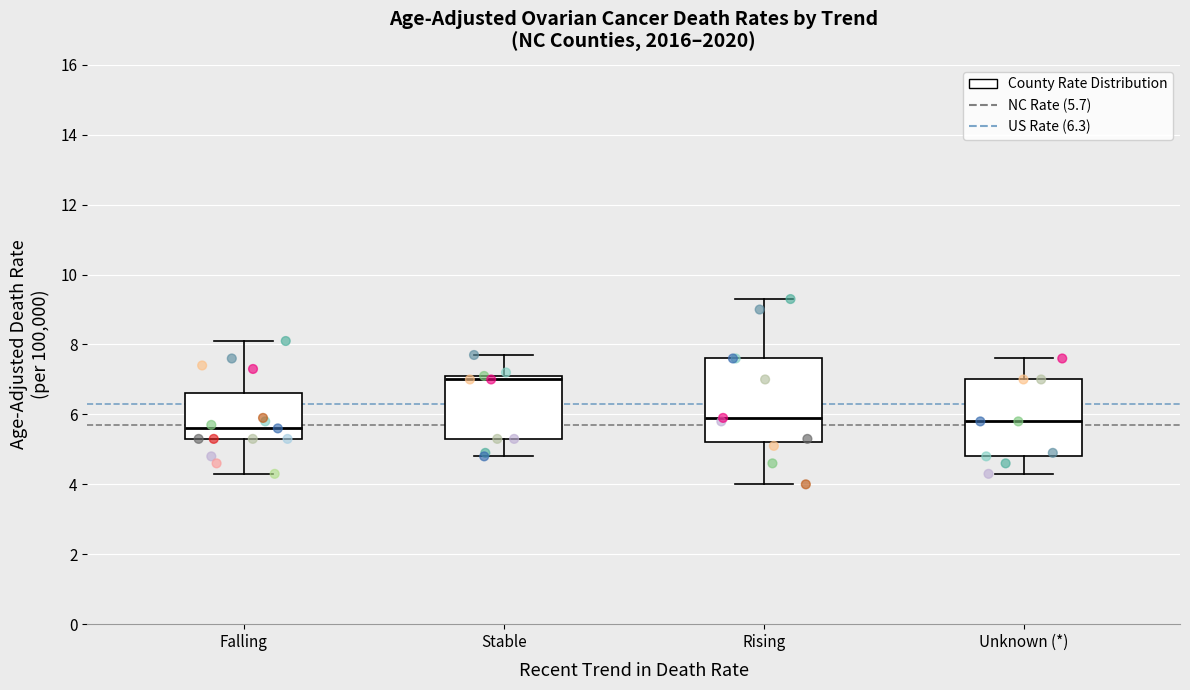

Where is the lower edge of the box for Unknown (*) on the y-axis? The values are not printed on the chart, so give them approximately, as read against the axis.

4.8